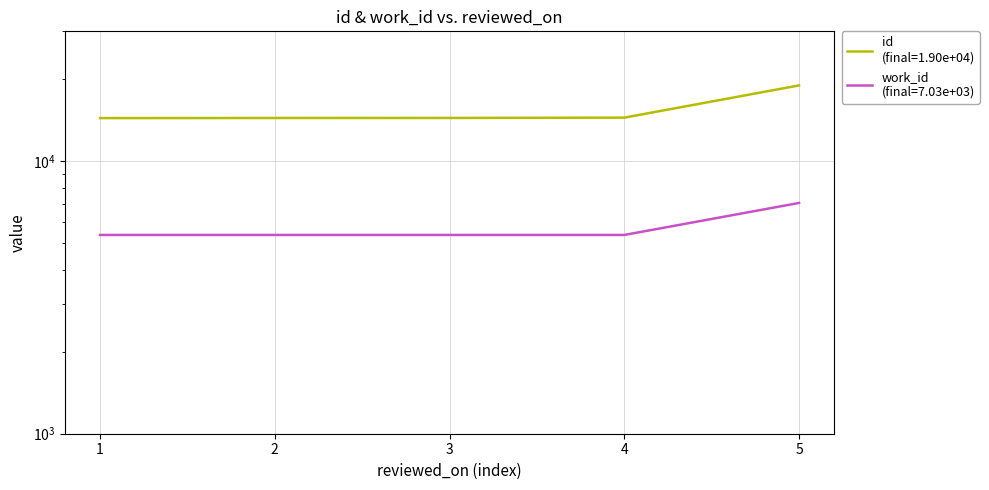

What is the sum of all id values?

76715